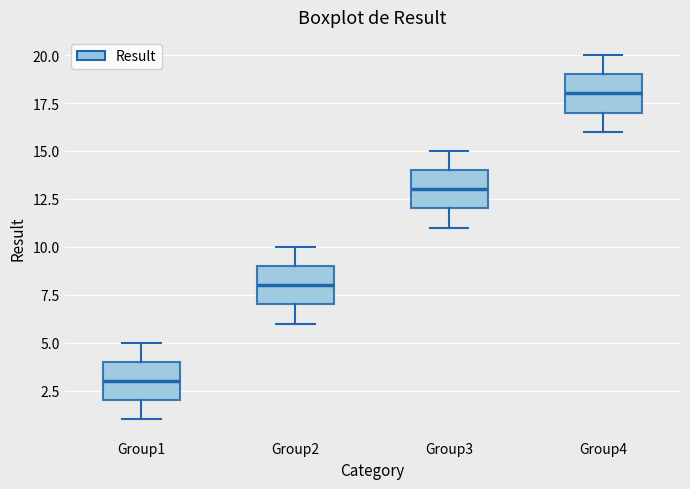

Reading left to right, read every box against the y-axis: the position of its median line, the range the box covers, and the ends of its whiskers. The values are not printed on the chart, so give them approximately, as read against the axis.

Group1: median 3, box 2 to 4, whiskers 1 to 5
Group2: median 8, box 7 to 9, whiskers 6 to 10
Group3: median 13, box 12 to 14, whiskers 11 to 15
Group4: median 18, box 17 to 19, whiskers 16 to 20